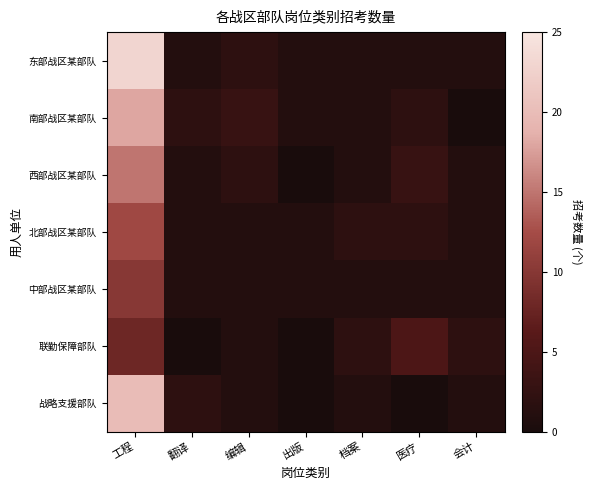

Which series has the largest total across all categories?

东部战区某部队